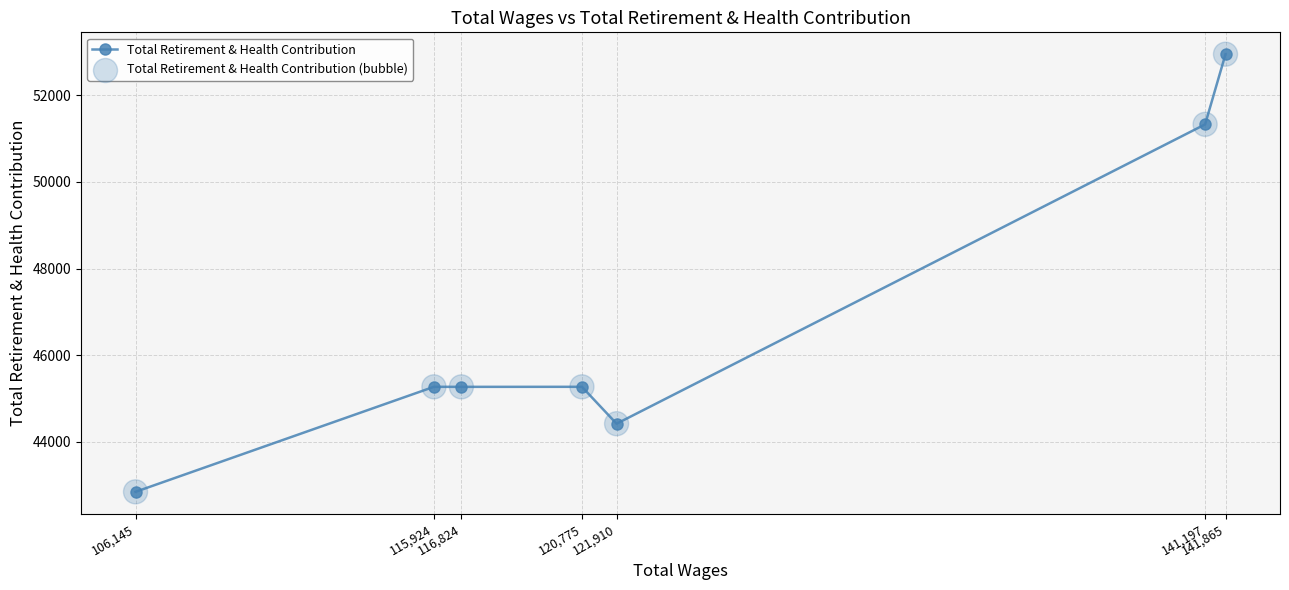

Which series contains the lowest Y value?

Total Retirement & Health Contribution